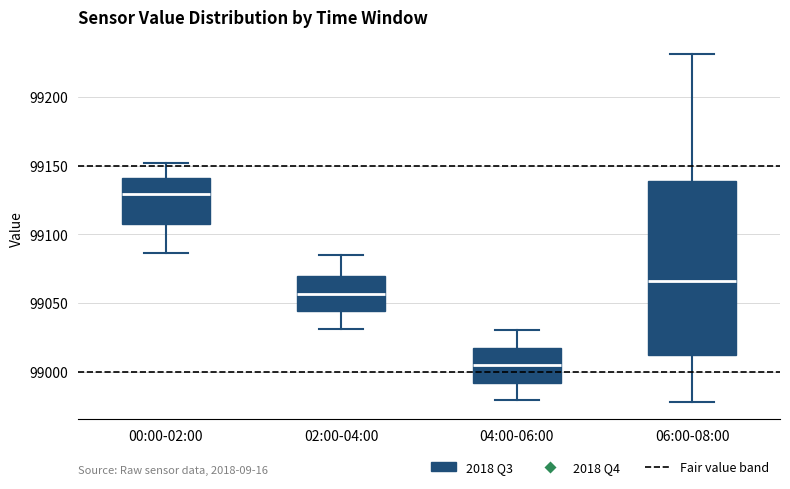

Which box's median line is the lowest?

04:00-06:00